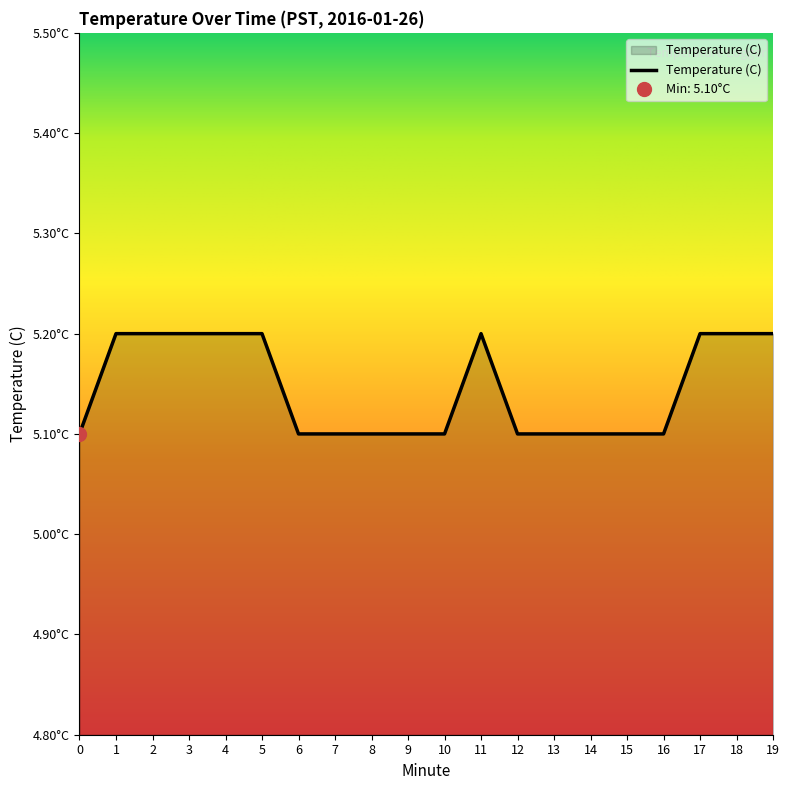

What is the maximum value shown in the chart?

5.2